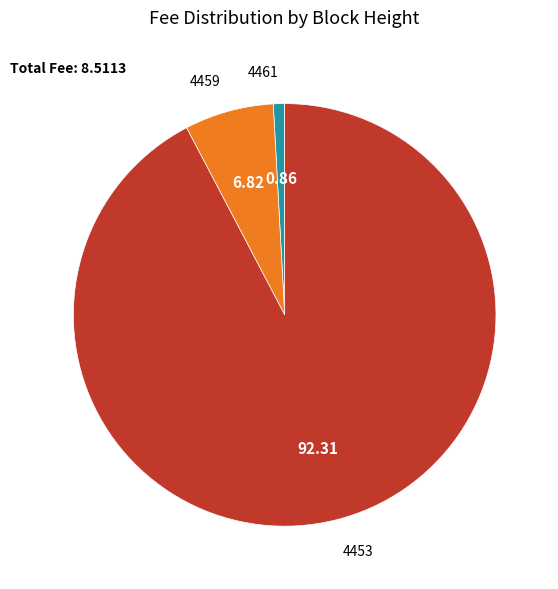

Do 4461 and 4453 together represent more than half of the pie?

Yes